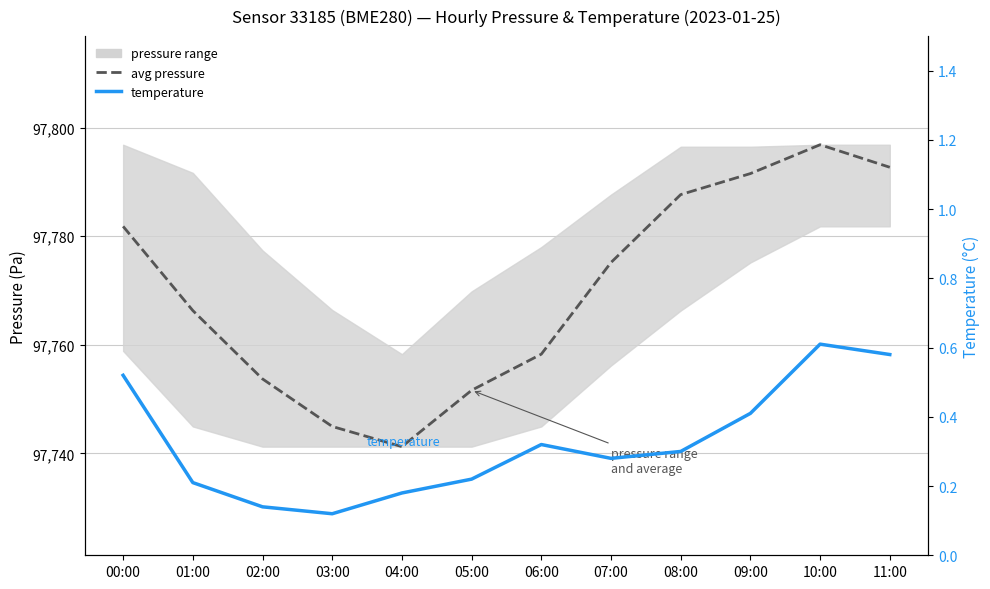

Is it true that temperature equals 0.2 at 06:00?

False